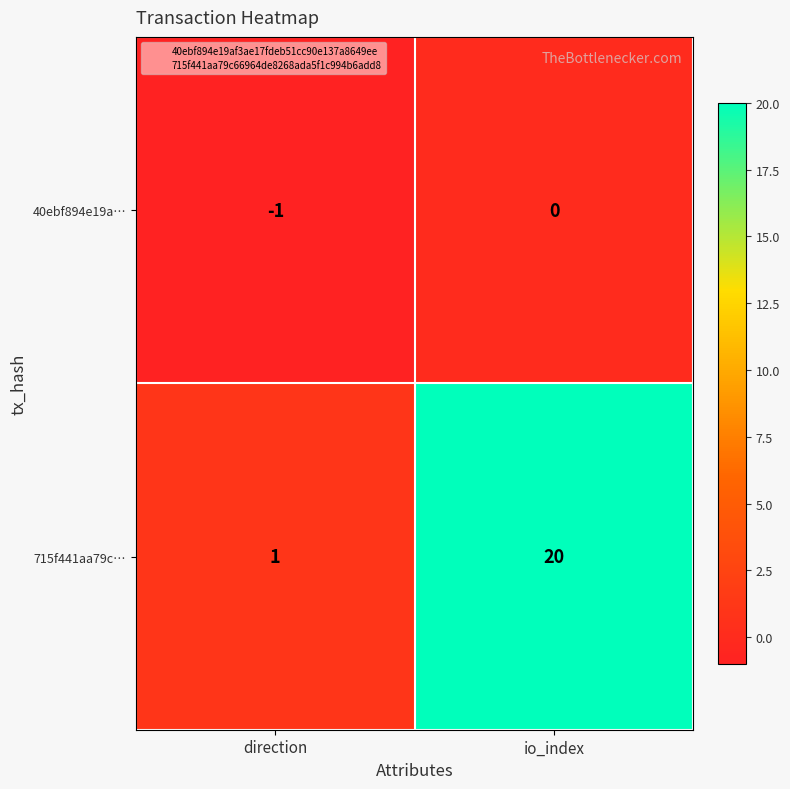

Which series has the largest total across all categories?

715f441aa79c…